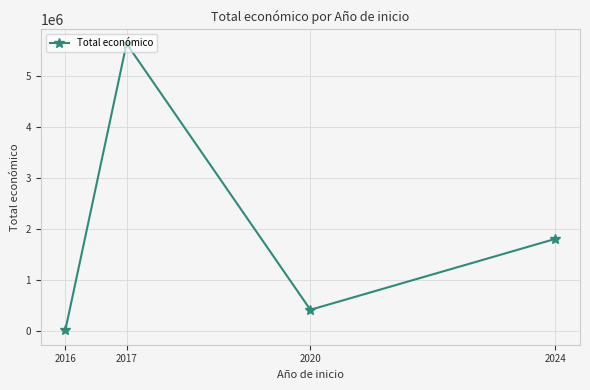

Reading left to right, transcribe all the data shown in this chart.

2016=6000	2017=5635100	2020=410154	2024=1803013